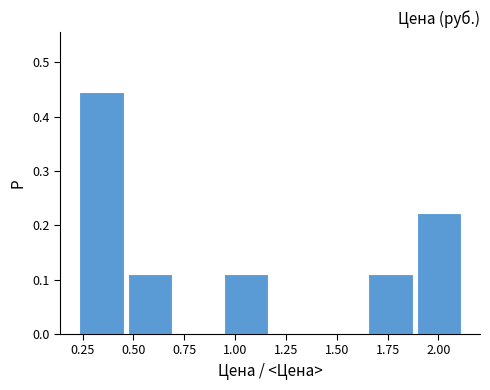

What is the height of the bar covering 1.90 to 2.15 on the x-axis? Neither the bar edges nor the heights are printed on the chart, so give them approximately, as read against the axes.

0.22